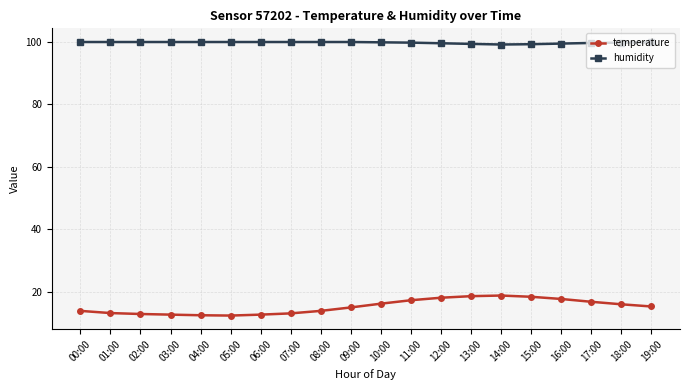

How many lines are shown in the chart?

2